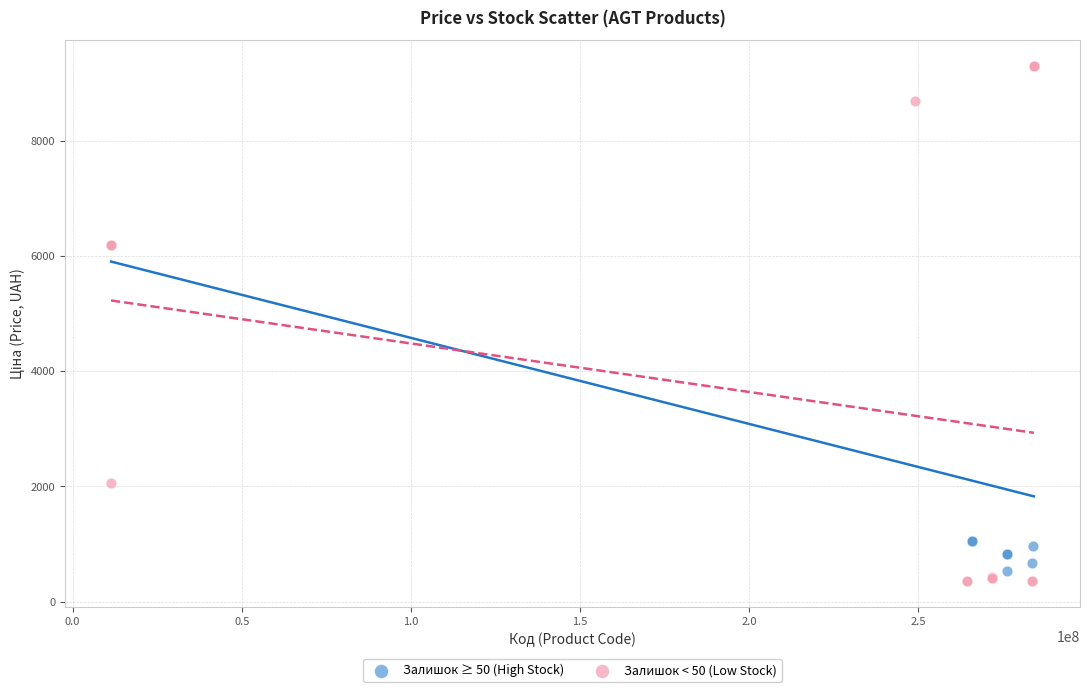

Which series has the largest Y range (max minus min)?

Залишок < 50 (Low Stock)